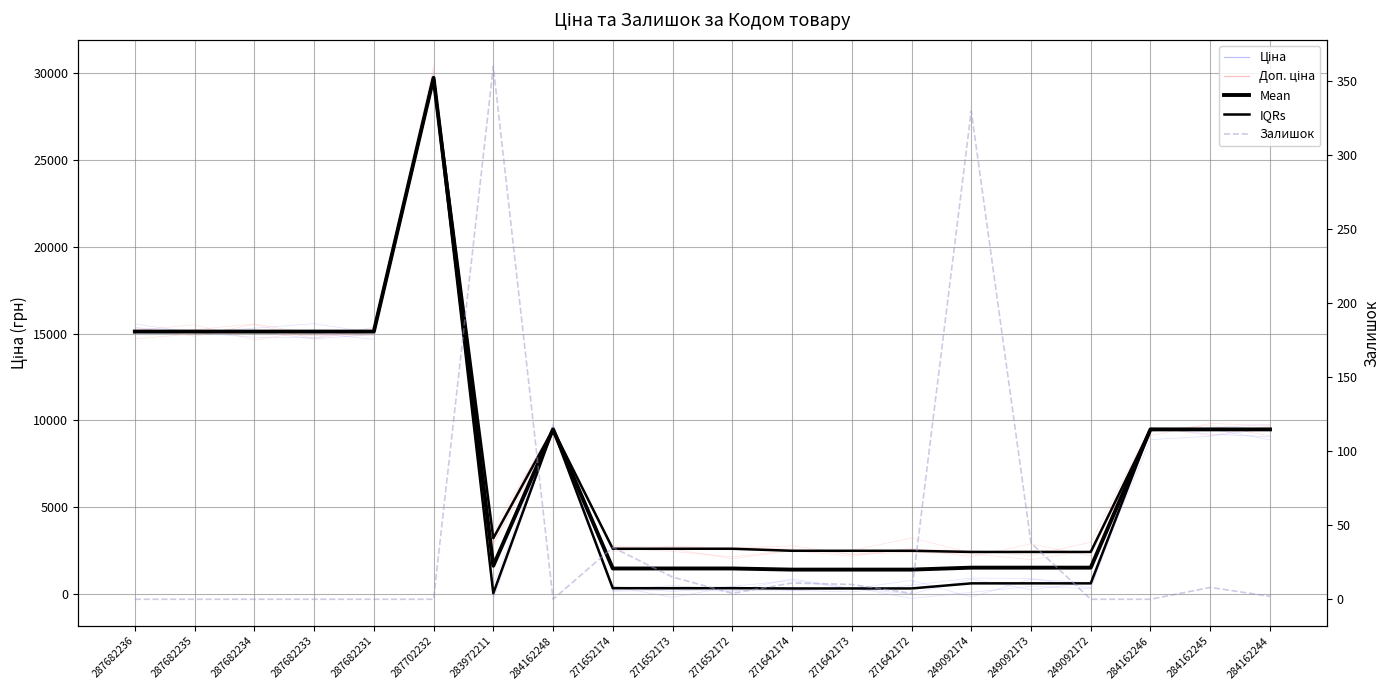

What is the difference between the maximum and minimum values in the Доп. ціна series?

27332.4